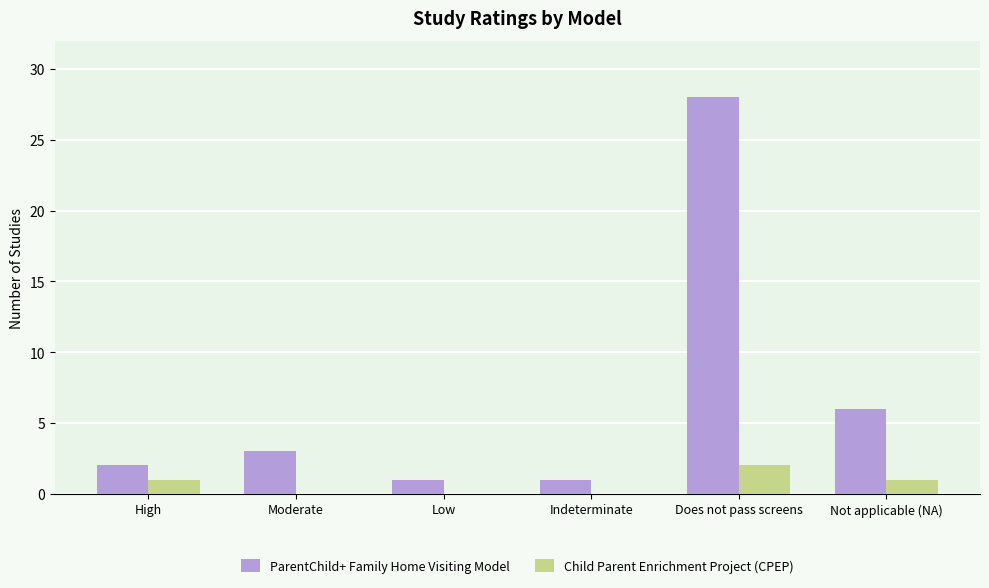

How many data points does each series have?

6